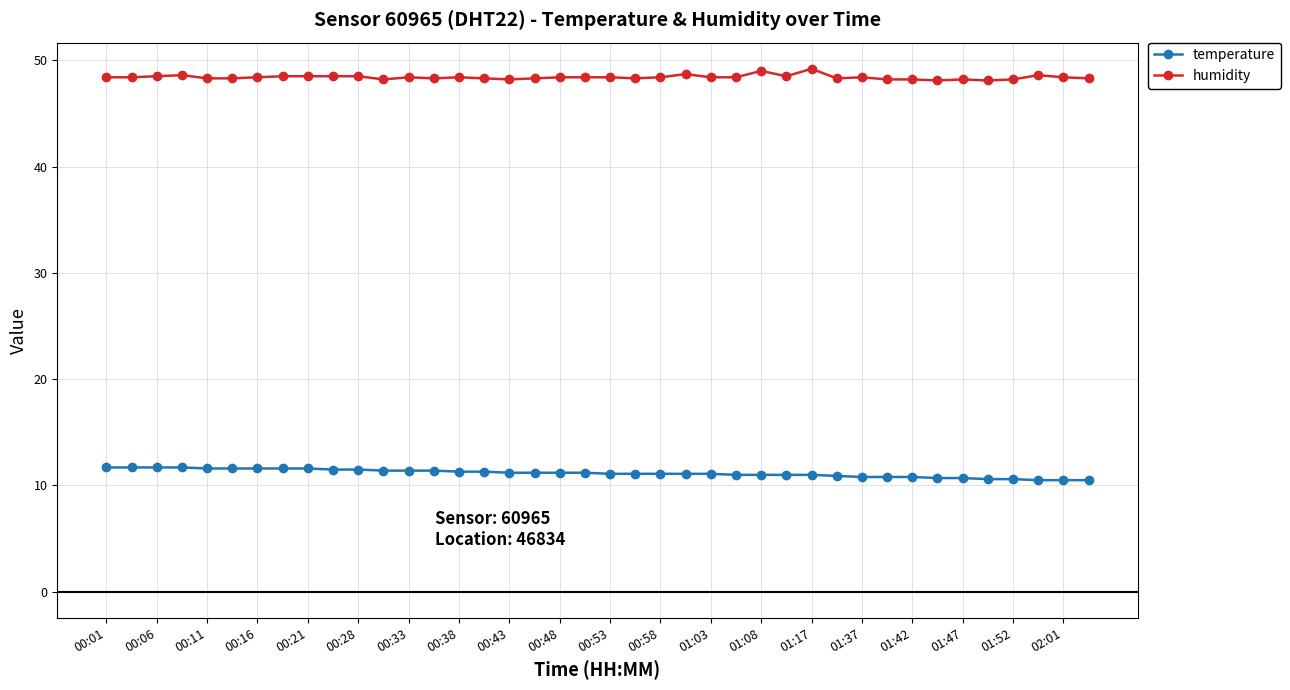

What are all the series names shown in the legend?

temperature, humidity